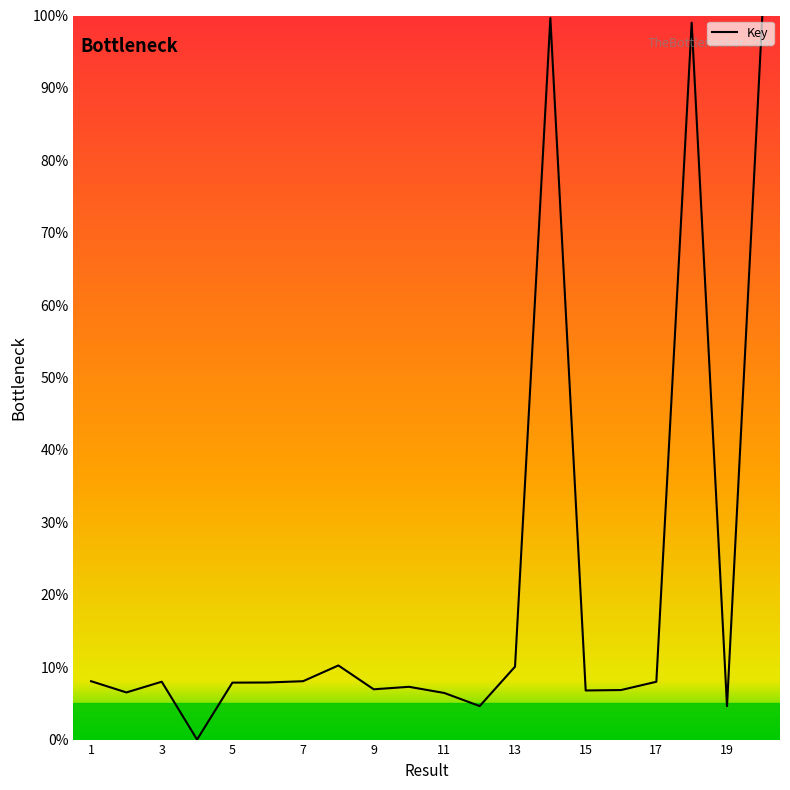

What is the difference between the maximum and minimum values?

100.0